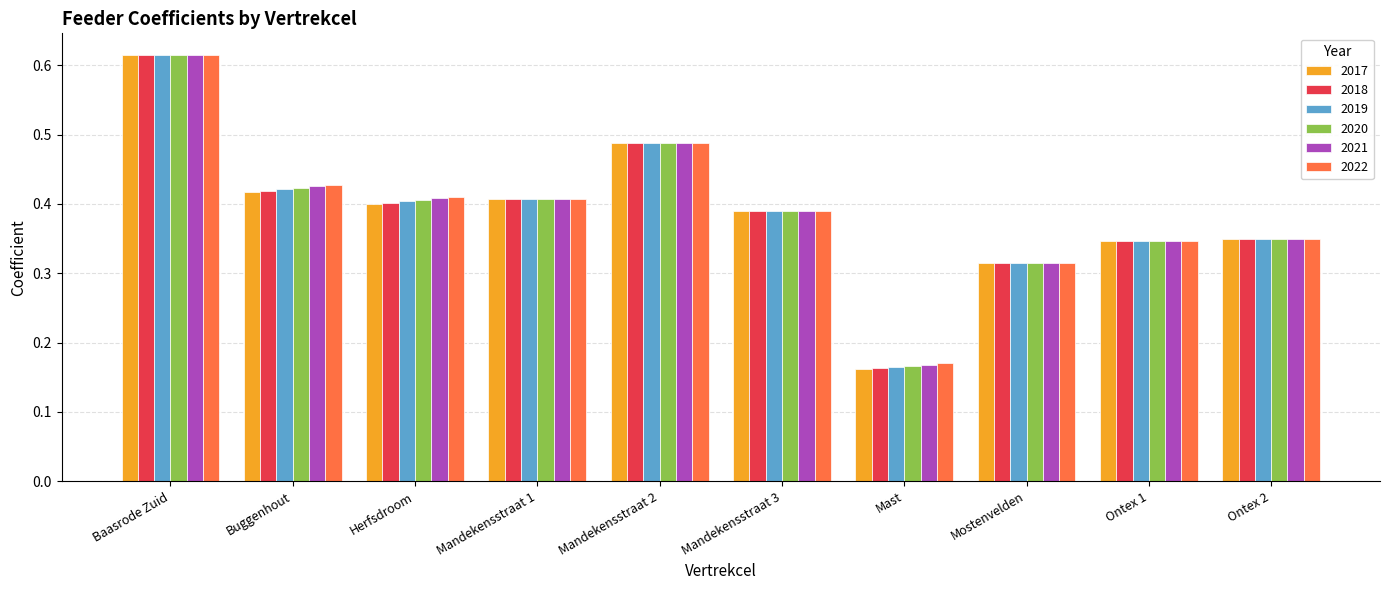

What is the sum of the 2022 values at Mandekensstraat 2 and Mast?

0.7